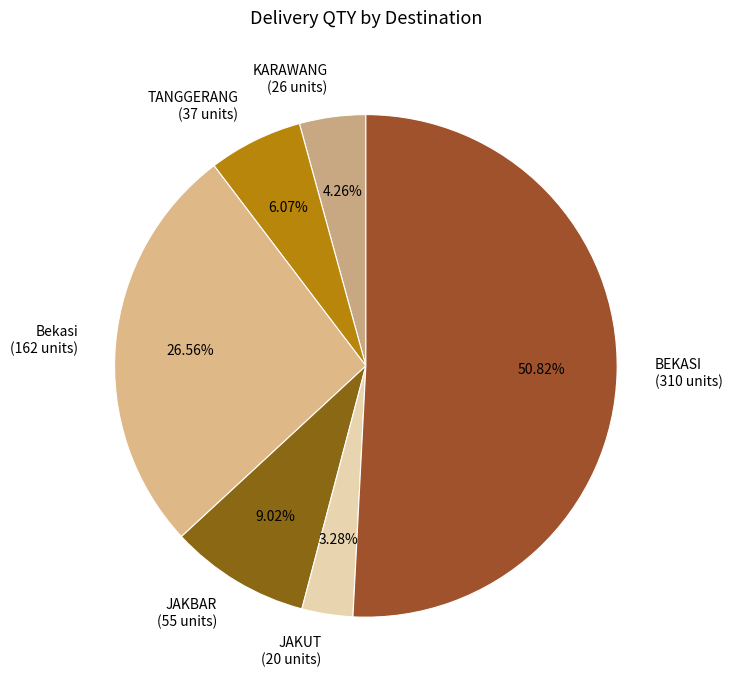

Count the number of slices in the pie.

6